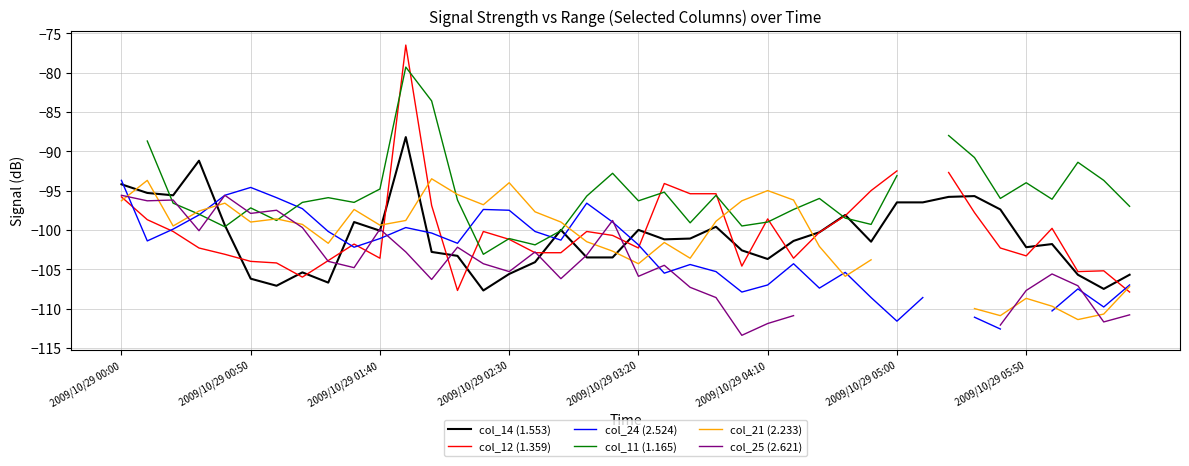

Is it true that col_14 (1.553) equals -100.1 at 2009/10/29 01:40?

True